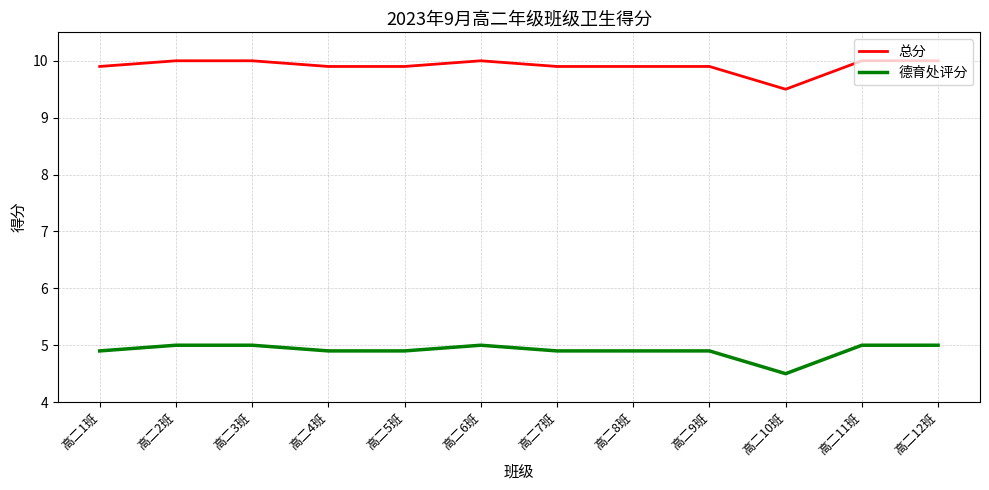

How many 德育处评分 values are between 4 and 5?

12